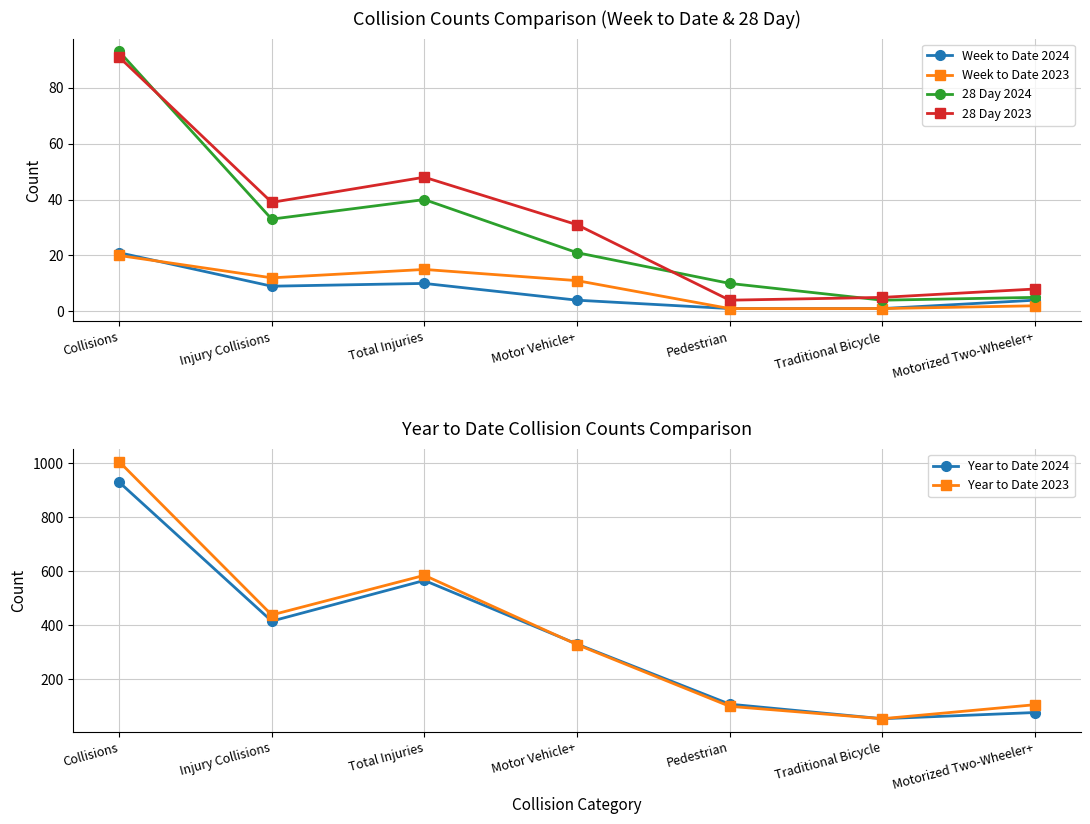

The Year to Date 2023 series shows 105 at Motorized Two-Wheeler+. True or false?

True